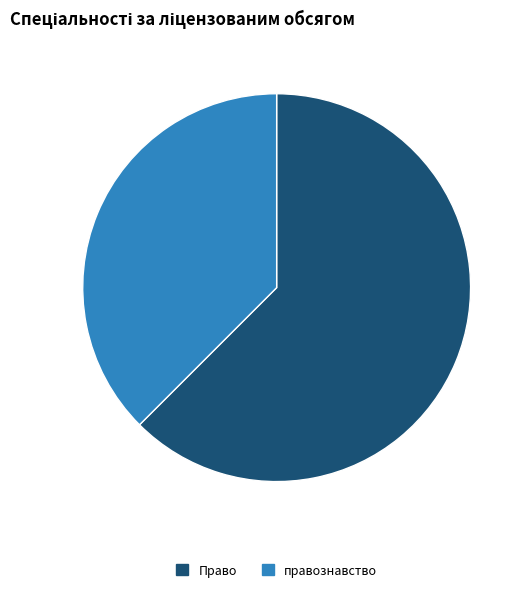

Does Право represent more than half of the total?

Yes